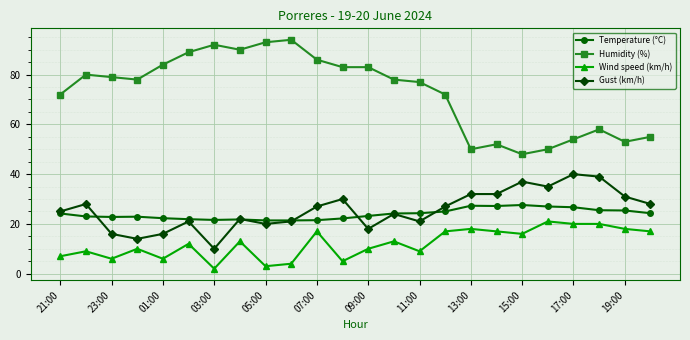

True or false: Temperature (°C) and Wind speed (km/h) intersect in this chart.

False